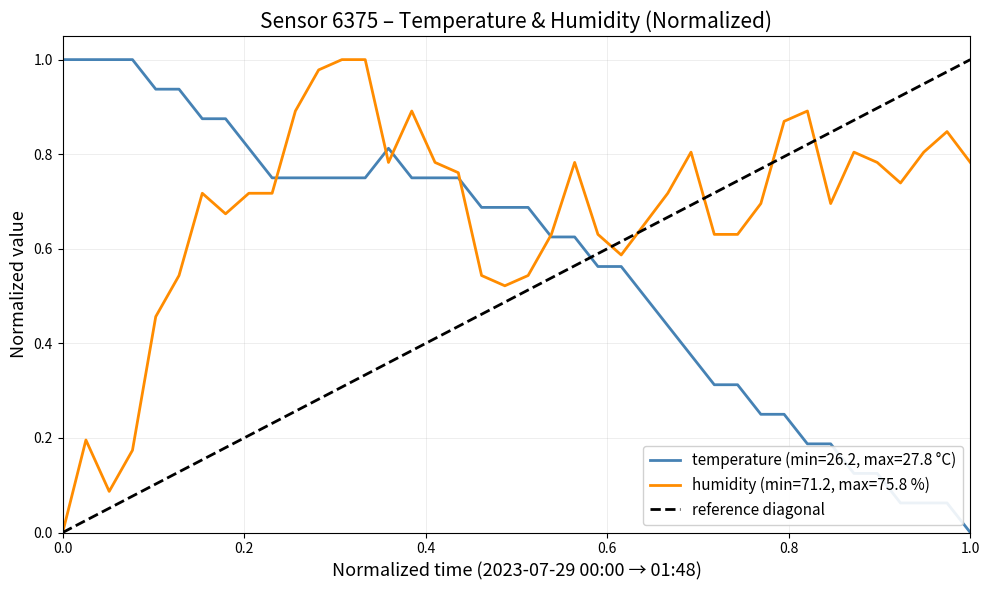

True or false: the data shows 1 at 1.0.

False